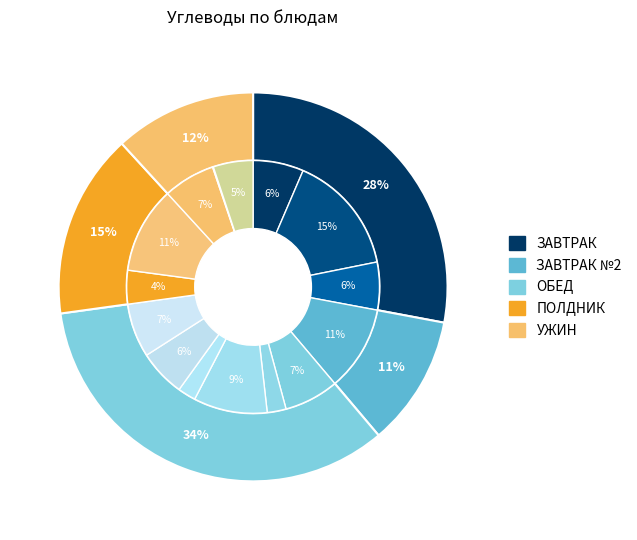

To the nearest percent, what is the combined percentage of КАПУСТА ТУШЕНАЯ and МАКАРОННЫЕ ИЗДЕЛИЯ ОТВАРНЫЕ С МАСЛОМ?

9%